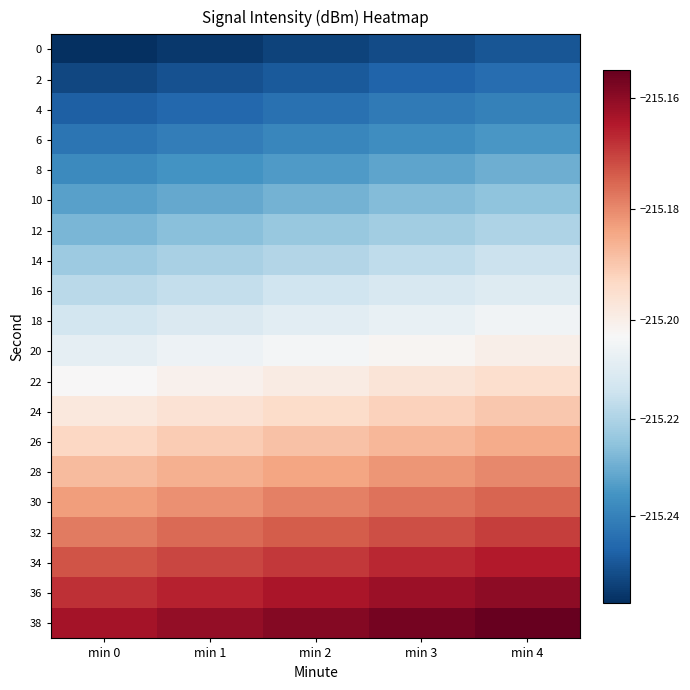

Reading left to right, transcribe all the data shown in this chart.

0: min 0=-215.3	min 1=-215.3	min 2=-215.3	min 3=-215.3	min 4=-215.2
2: min 0=-215.3	min 1=-215.3	min 2=-215.2	min 3=-215.2	min 4=-215.2
4: min 0=-215.2	min 1=-215.2	min 2=-215.2	min 3=-215.2	min 4=-215.2
6: min 0=-215.2	min 1=-215.2	min 2=-215.2	min 3=-215.2	min 4=-215.2
8: min 0=-215.2	min 1=-215.2	min 2=-215.2	min 3=-215.2	min 4=-215.2
10: min 0=-215.2	min 1=-215.2	min 2=-215.2	min 3=-215.2	min 4=-215.2
12: min 0=-215.2	min 1=-215.2	min 2=-215.2	min 3=-215.2	min 4=-215.2
14: min 0=-215.2	min 1=-215.2	min 2=-215.2	min 3=-215.2	min 4=-215.2
16: min 0=-215.2	min 1=-215.2	min 2=-215.2	min 3=-215.2	min 4=-215.2
18: min 0=-215.2	min 1=-215.2	min 2=-215.2	min 3=-215.2	min 4=-215.2
20: min 0=-215.2	min 1=-215.2	min 2=-215.2	min 3=-215.2	min 4=-215.2
22: min 0=-215.2	min 1=-215.2	min 2=-215.2	min 3=-215.2	min 4=-215.2
24: min 0=-215.2	min 1=-215.2	min 2=-215.2	min 3=-215.2	min 4=-215.2
26: min 0=-215.2	min 1=-215.2	min 2=-215.2	min 3=-215.2	min 4=-215.2
28: min 0=-215.2	min 1=-215.2	min 2=-215.2	min 3=-215.2	min 4=-215.2
30: min 0=-215.2	min 1=-215.2	min 2=-215.2	min 3=-215.2	min 4=-215.2
32: min 0=-215.2	min 1=-215.2	min 2=-215.2	min 3=-215.2	min 4=-215.2
34: min 0=-215.2	min 1=-215.2	min 2=-215.2	min 3=-215.2	min 4=-215.2
36: min 0=-215.2	min 1=-215.2	min 2=-215.2	min 3=-215.2	min 4=-215.2
38: min 0=-215.2	min 1=-215.2	min 2=-215.2	min 3=-215.2	min 4=-215.2